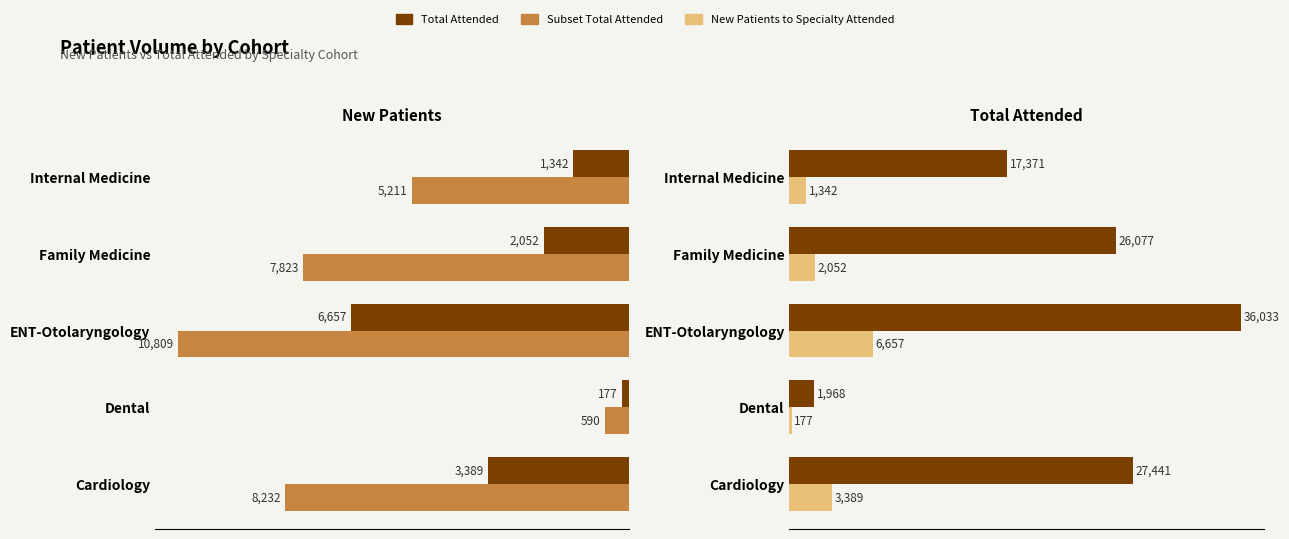

What is the highest value of the New Patients to Specialty Attended series?

6657.0